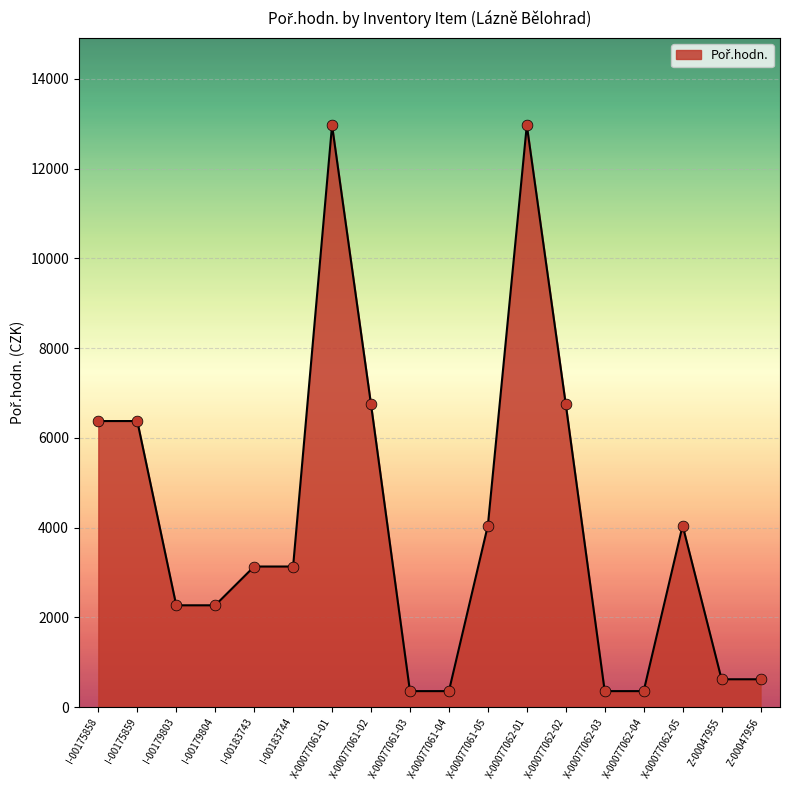

What is the change in value from I-00175859 to I-00183743?

-3241